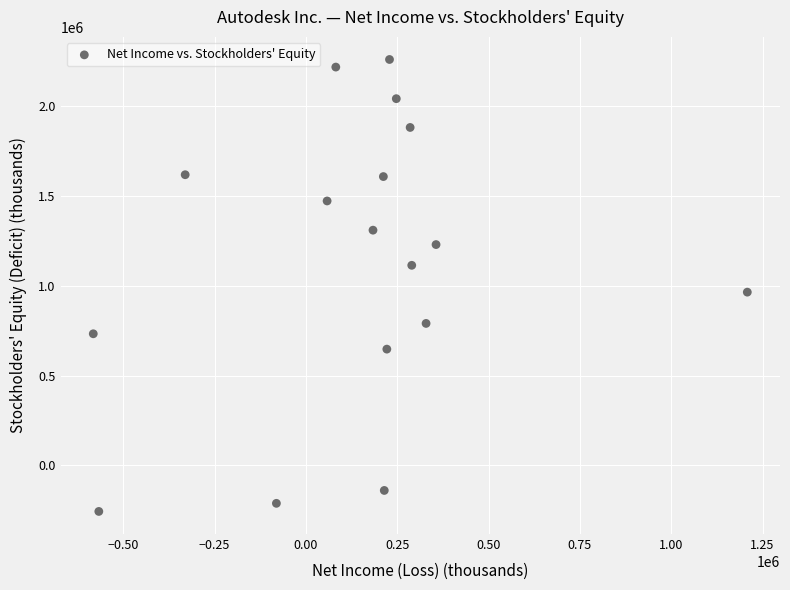

What is the range of X values (max minus min)?

1790300